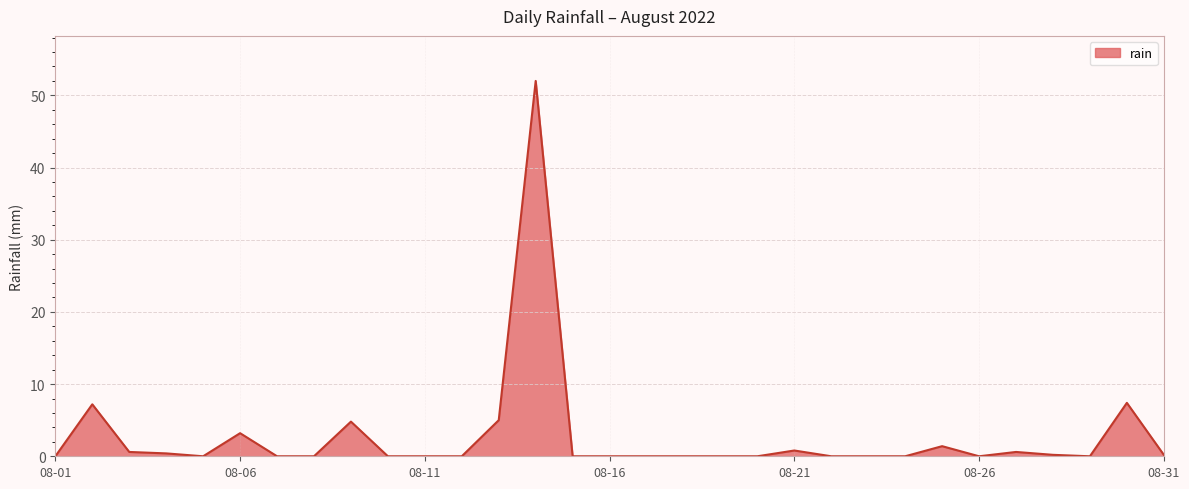

What is the maximum value shown in the chart?

52.0